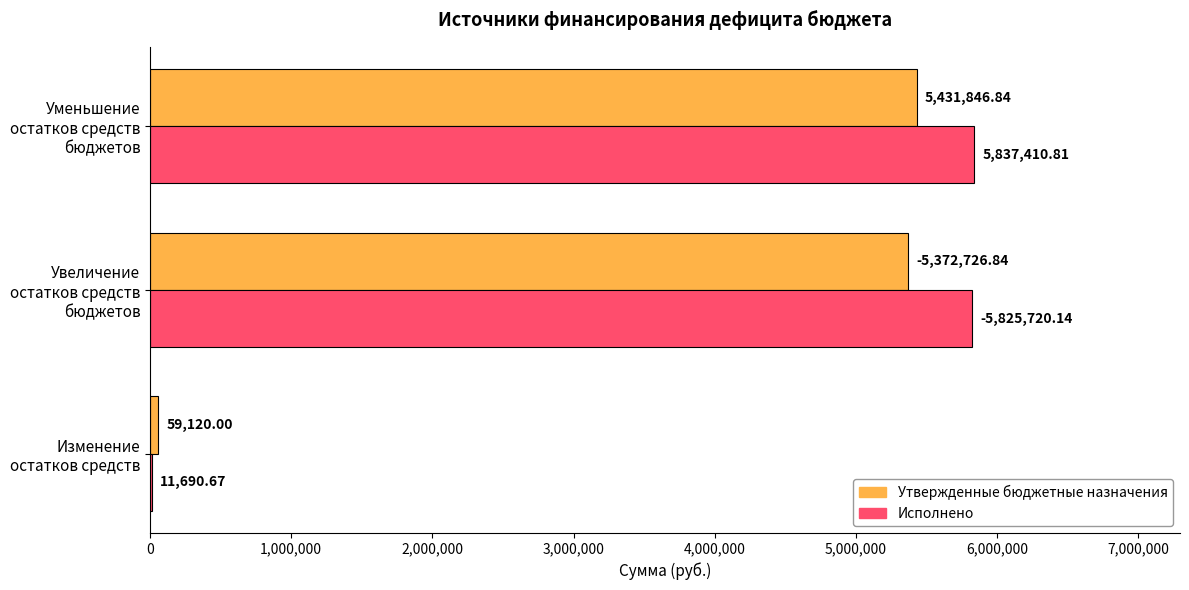

At which label does Исполнено reach its peak?

Уменьшение остатков средств бюджетов